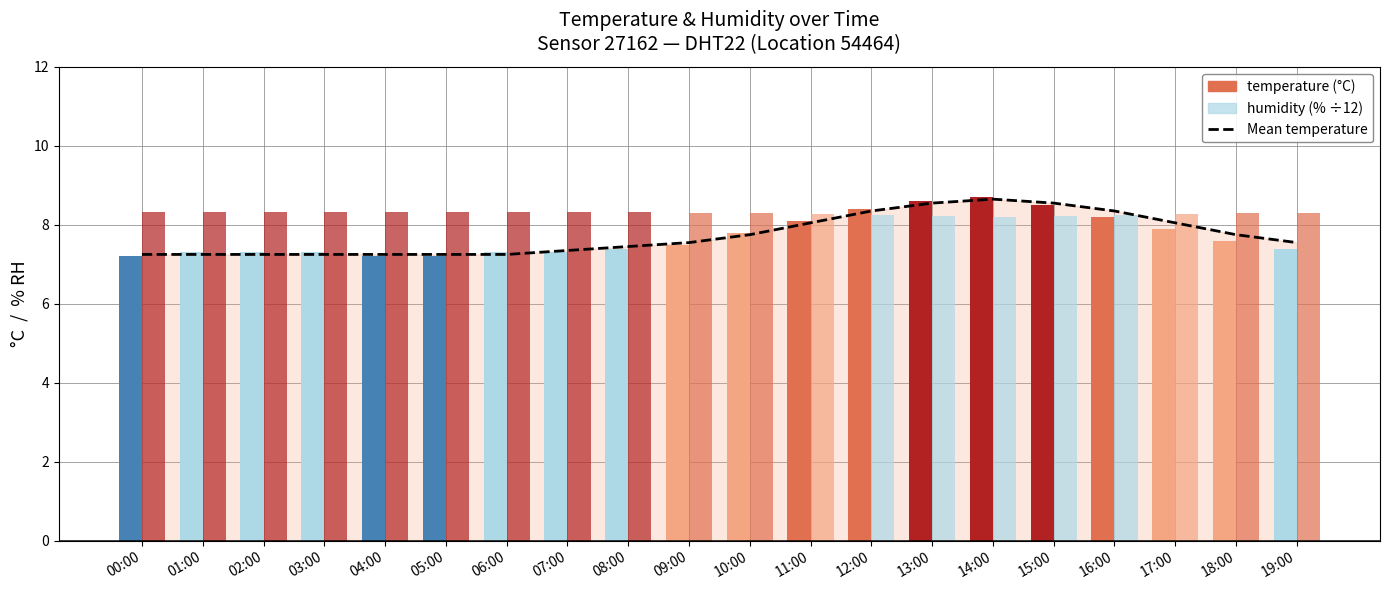

Which series has the largest range (max minus min)?

temperature